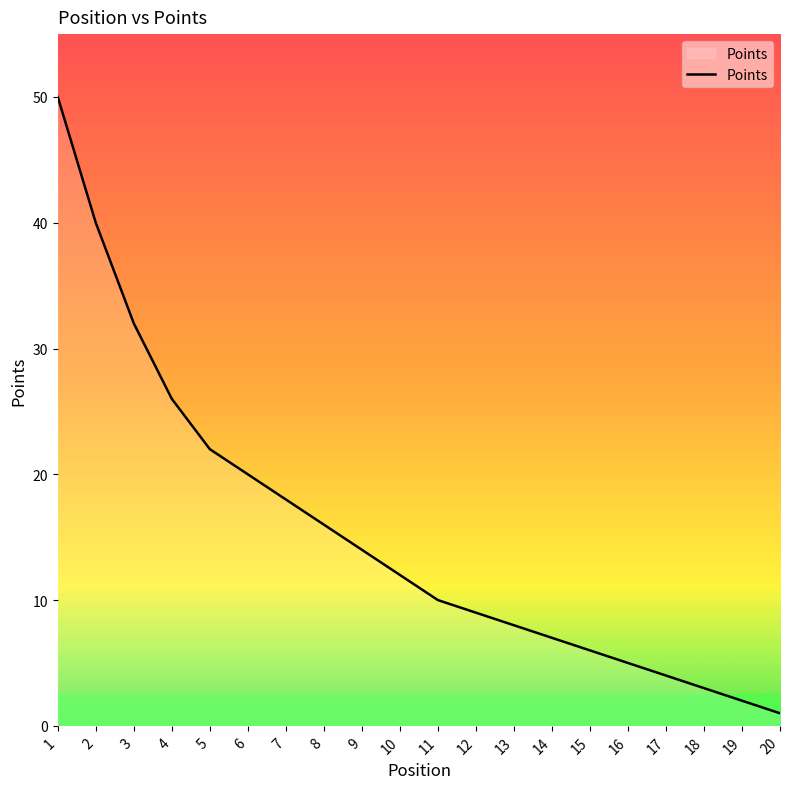

What is the difference between the maximum and second lowest values?

48